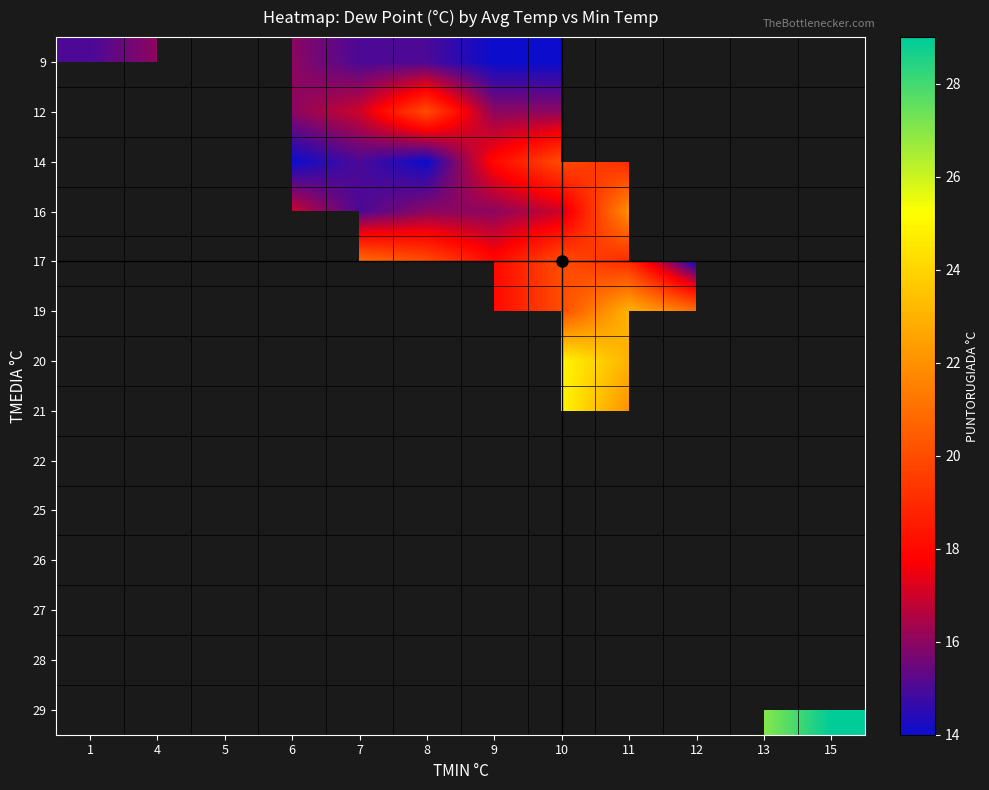

List the series in order of their overall mean, lowest first.

9, 12, 14, 16, 17, 19, 20, 21, 22, 25, 26, 27, 28, 29